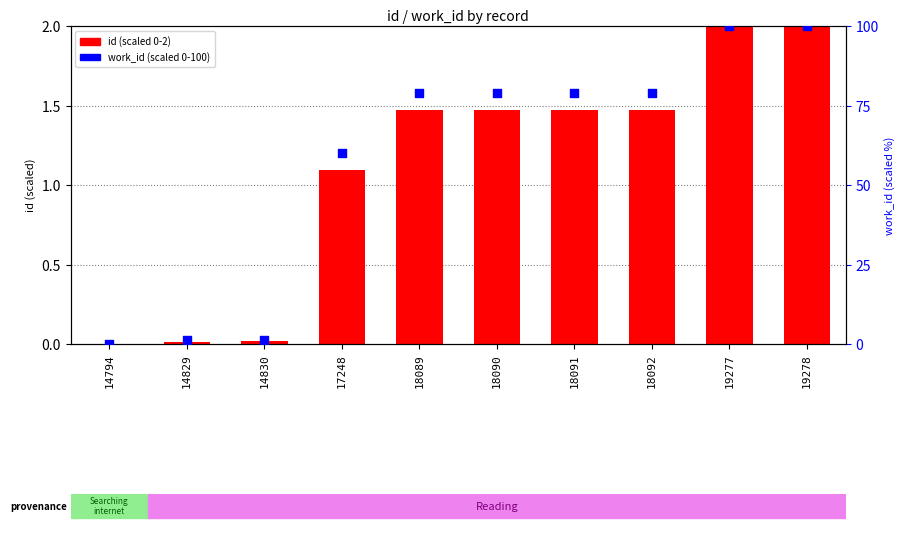

At how many categories does at least one series exceed 32?

7